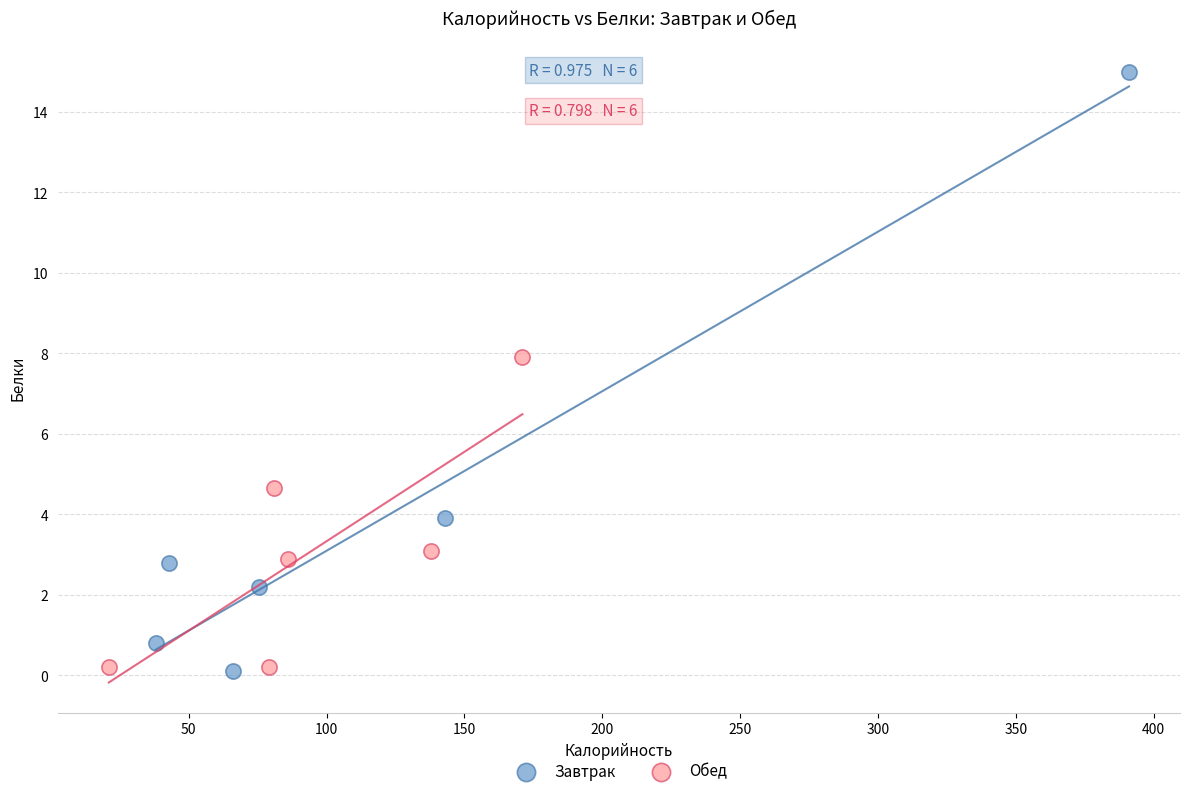

Which series has the largest Y range (max minus min)?

Завтрак